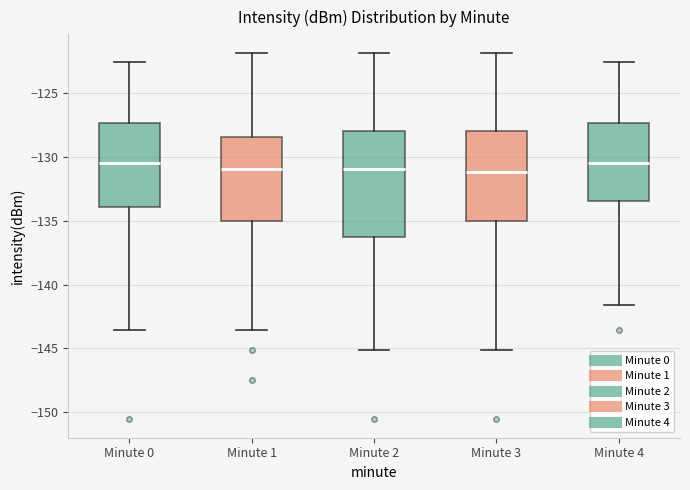

Reading left to right, transcribe this box plot: for each box, give where its median line is, the range the box spans, and where its two whiskers end, as read against the y-axis. The values are not printed on the chart, so give them approximately, as read against the axis.

Minute 0: median -130.5, box -134.0 to -127.5, whiskers -143.5 to -122.5
Minute 1: median -131.0, box -135.0 to -128.5, whiskers -143.5 to -122.0
Minute 2: median -131.0, box -136.0 to -128.0, whiskers -145.0 to -122.0
Minute 3: median -131.0, box -135.0 to -128.0, whiskers -145.0 to -122.0
Minute 4: median -130.5, box -133.5 to -127.5, whiskers -141.5 to -122.5